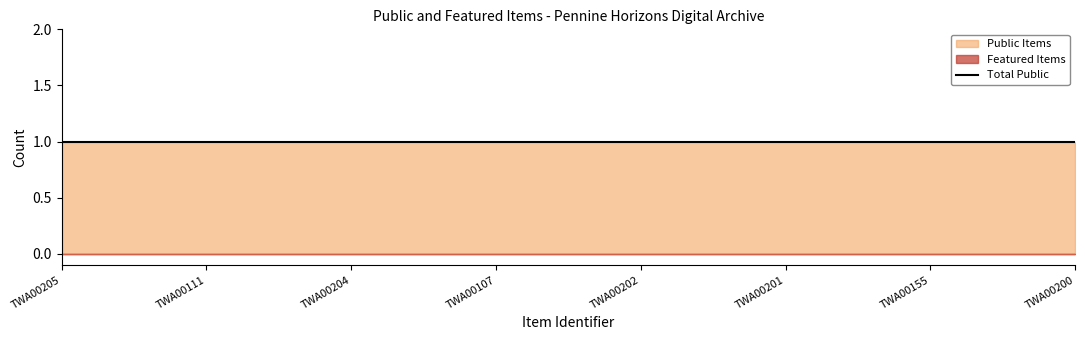

Reading right to left, list all the values displayed in this chart.

Public Items: 1	1	1	1	1	1	1	1
Featured Items: 0	0	0	0	0	0	0	0